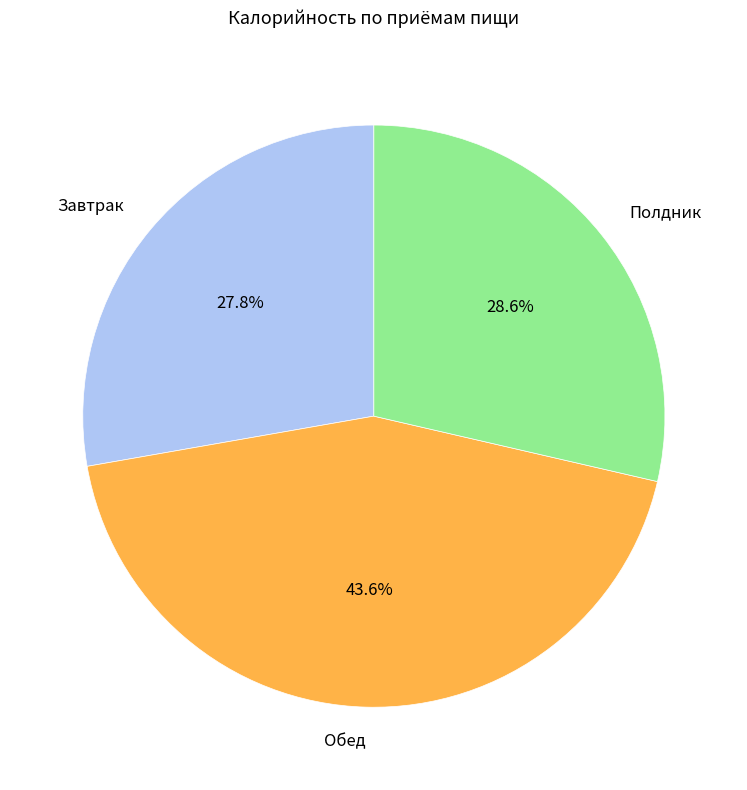

Is Завтрак the majority of the pie?

No